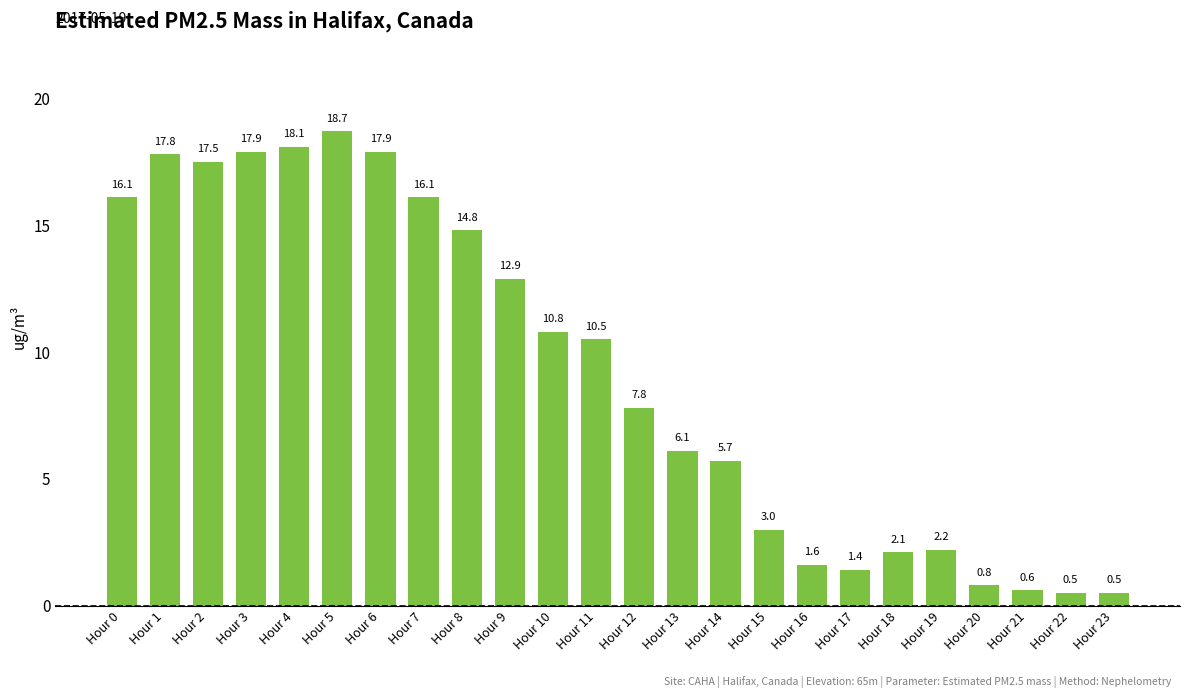

Reading left to right, what are all the values shown in this chart?

16.1	17.8	17.5	17.9	18.1	18.7	17.9	16.1	14.8	12.9	10.8	10.5	7.8	6.1	5.7	3.0	1.6	1.4	2.1	2.2	0.8	0.6	0.5	0.5